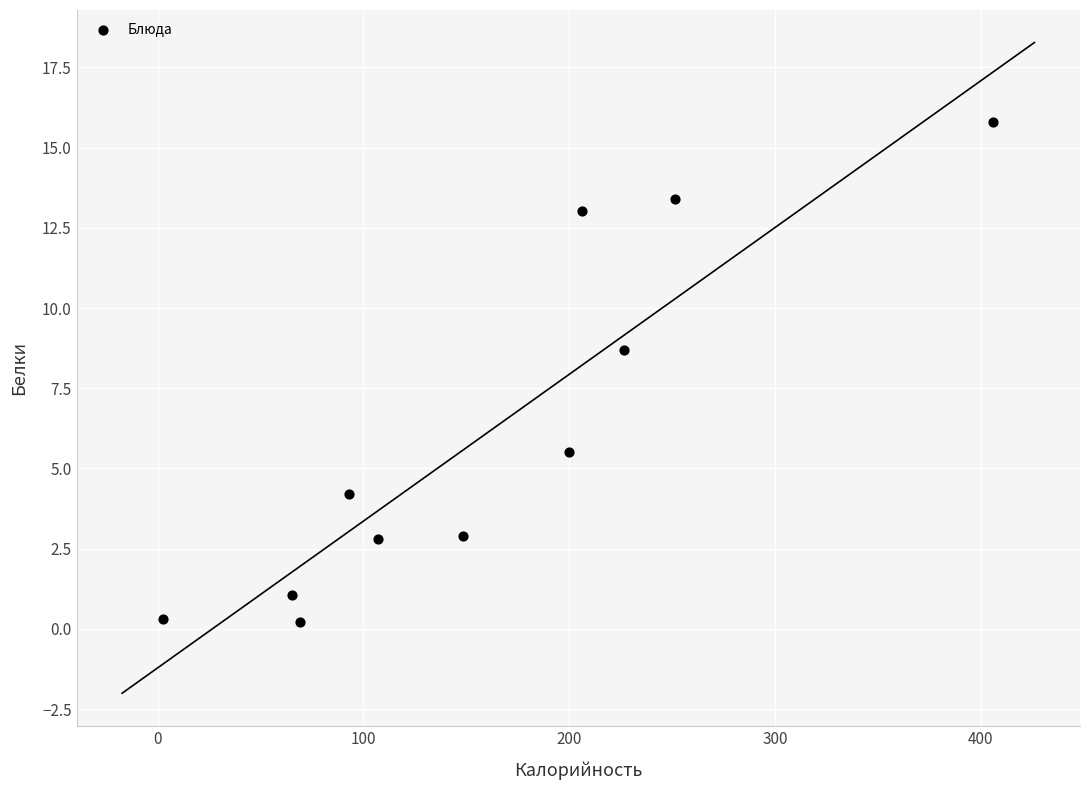

What is the average X value?

161.5